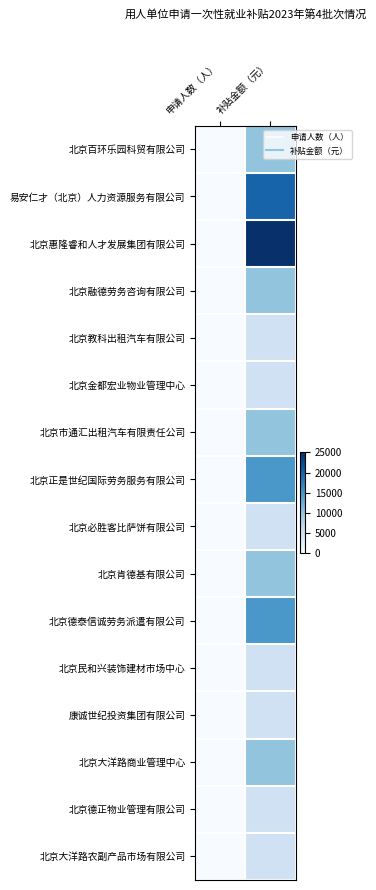

Reading left to right, transcribe all the data shown in this chart.

北京百环乐园科贸有限公司: 申请人数（人）=2	补贴金额（元）=10000
易安仁才（北京）人力资源服务有限公司: 申请人数（人）=4	补贴金额（元）=20000
北京惠隆睿和人才发展集团有限公司: 申请人数（人）=5	补贴金额（元）=25000
北京融德劳务咨询有限公司: 申请人数（人）=2	补贴金额（元）=10000
北京教科出租汽车有限公司: 申请人数（人）=1	补贴金额（元）=5000
北京金都宏业物业管理中心: 申请人数（人）=1	补贴金额（元）=5000
北京市通汇出租汽车有限责任公司: 申请人数（人）=2	补贴金额（元）=10000
北京正是世纪国际劳务服务有限公司: 申请人数（人）=3	补贴金额（元）=15000
北京必胜客比萨饼有限公司: 申请人数（人）=1	补贴金额（元）=5000
北京肯德基有限公司: 申请人数（人）=2	补贴金额（元）=10000
北京德泰信诚劳务派遣有限公司: 申请人数（人）=3	补贴金额（元）=15000
北京民和兴装饰建材市场中心: 申请人数（人）=1	补贴金额（元）=5000
康诚世纪投资集团有限公司: 申请人数（人）=1	补贴金额（元）=5000
北京大洋路商业管理中心: 申请人数（人）=2	补贴金额（元）=10000
北京德正物业管理有限公司: 申请人数（人）=1	补贴金额（元）=5000
北京大洋路农副产品市场有限公司: 申请人数（人）=1	补贴金额（元）=5000